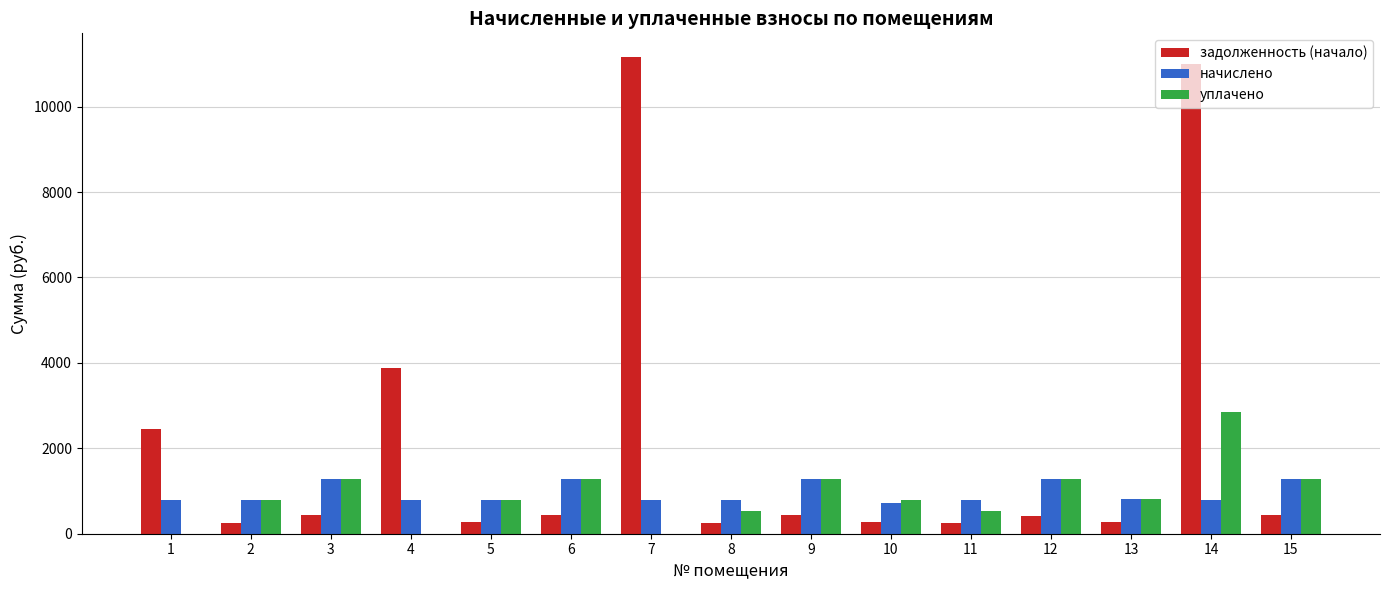

What is the total value across all series at 8?

1568.2